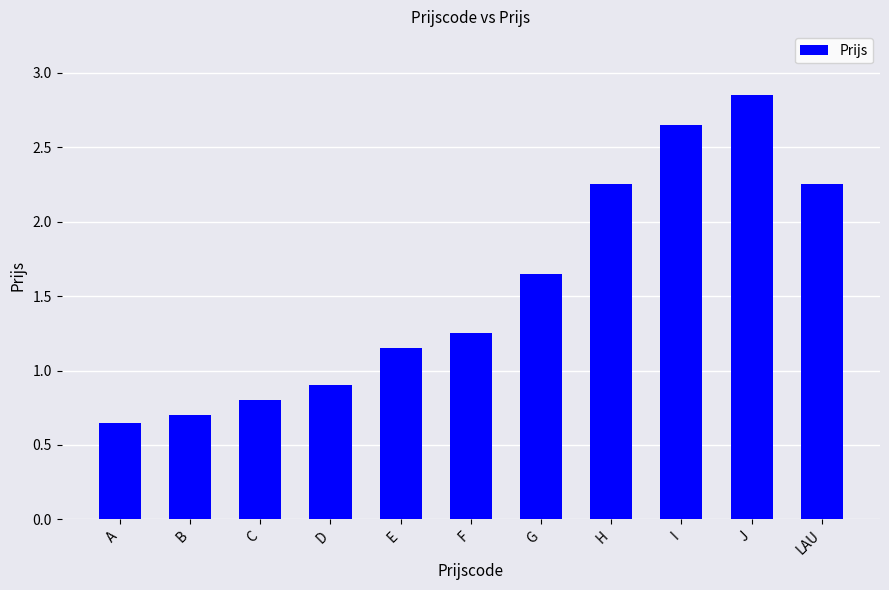

How many bars are there in total?

11